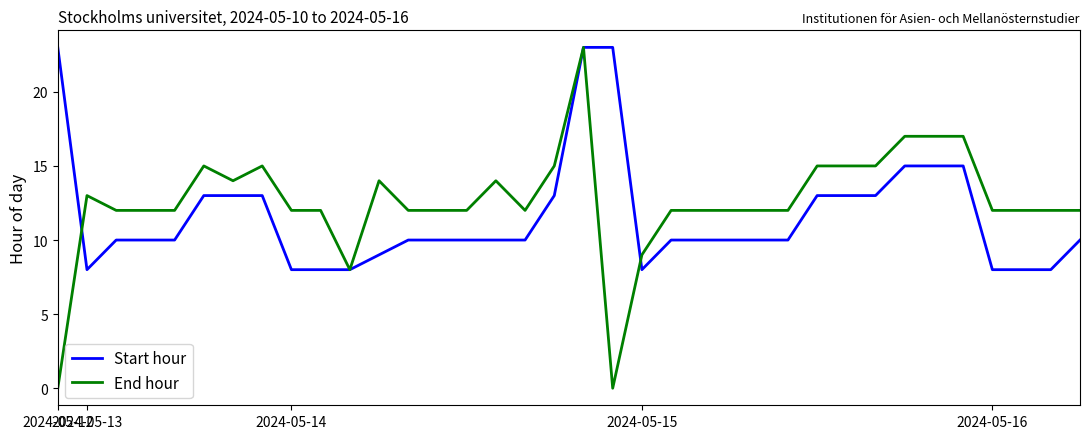

What is the highest value of the Start hour series?

23